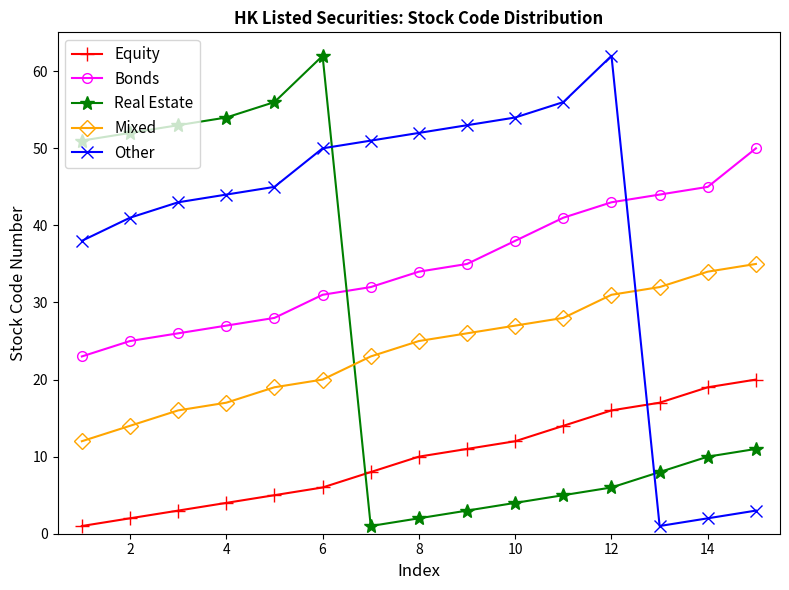

Which series has the largest total across all categories?

Other